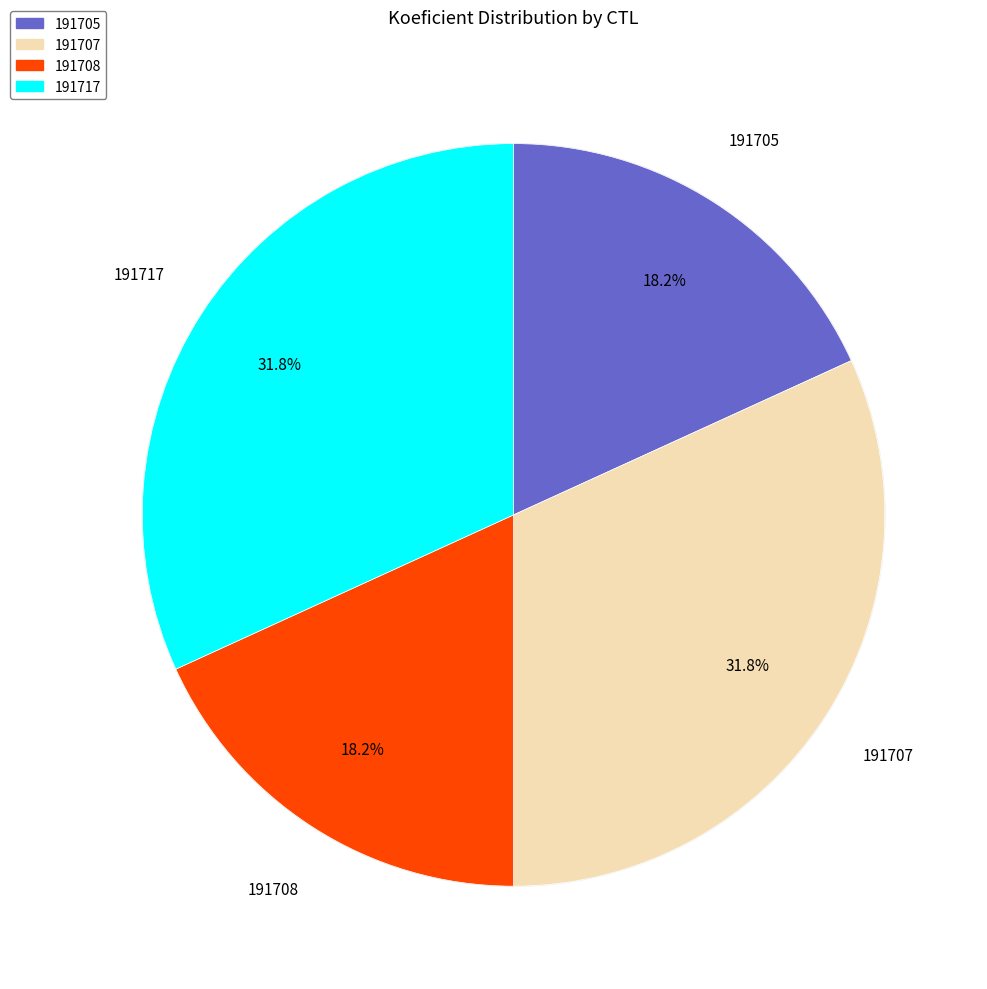

Is there any slice that represents more than half of the pie?

No